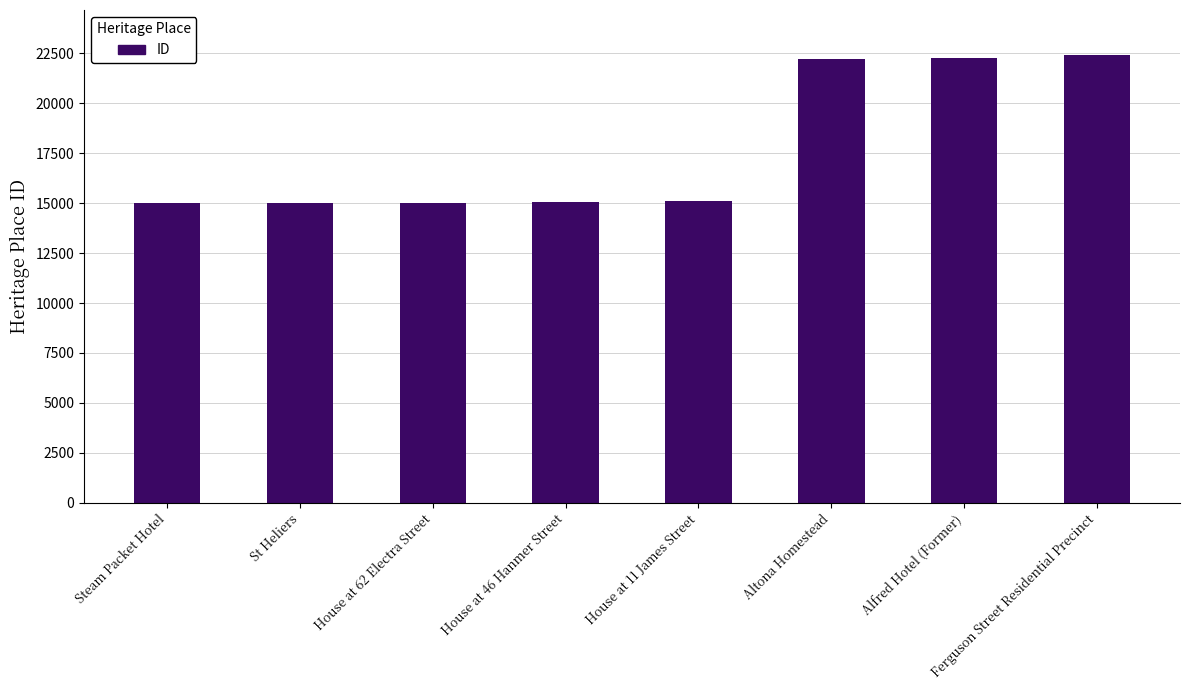

What is the sum of the values at House at 11 James Street and Ferguson Street Residential Precinct?

37523